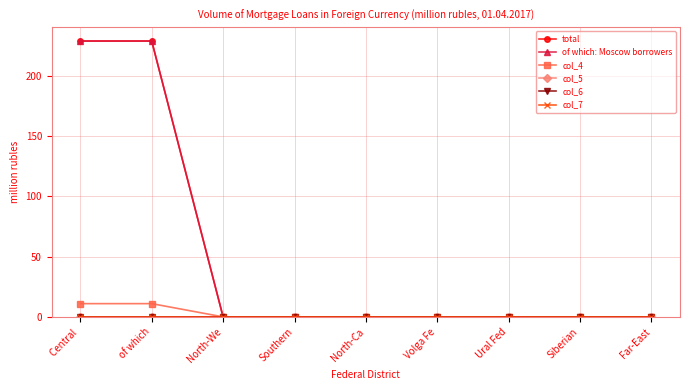

Reading right to left, list all the values displayed in this chart.

total: 0	0	0	0	0	0	0	229	229
of which: Moscow borrowers: 0	0	0	0	0	0	0	229	229
col_4: 0	0	0	0	0	0	0	11	11
col_5: 0	0	0	0	0	0	0	0	0
col_6: 0	0	0	0	0	0	0	0	0
col_7: 0	0	0	0	0	0	0	0	0